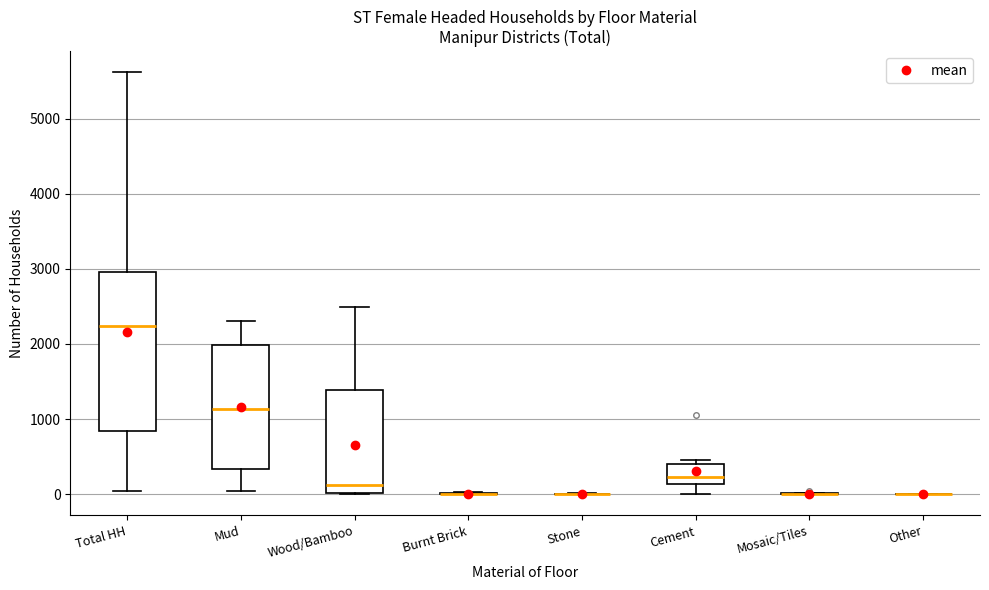

Reading left to right, transcribe this box plot: for each box, give where its median line is, the range the box spans, and where its two whiskers end, as read against the y-axis. The values are not printed on the chart, so give them approximately, as read against the axis.

Total HH: median 2200, box 800 to 3000, whiskers 0 to 5600
Mud: median 1100, box 300 to 2000, whiskers 0 to 2300
Wood/Bamboo: median 100, box 0 to 1400, whiskers 0 to 2500
Burnt Brick: box collapsed to a line at 0, whiskers 0 to 0
Stone: box collapsed to a line at 0, whiskers 0 to 0
Cement: median 200, box 100 to 400, whiskers 0 to 500
Mosaic/Tiles: box collapsed to a line at 0, whiskers 0 to 0
Other: box collapsed to a line at 0, whiskers 0 to 0